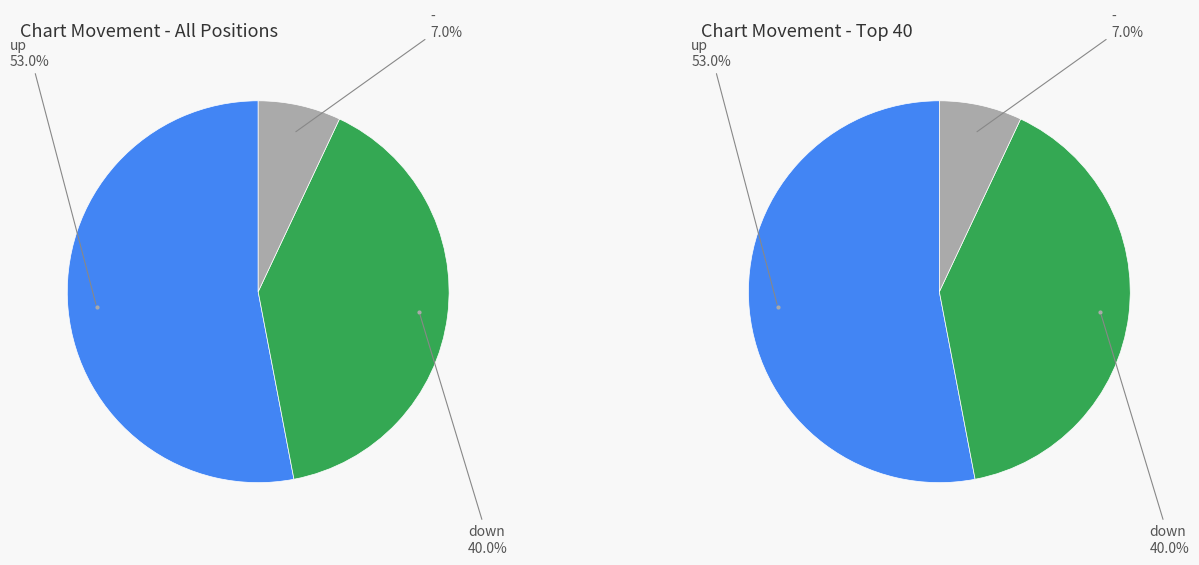

True or false: down accounts for 48% of the total.

False